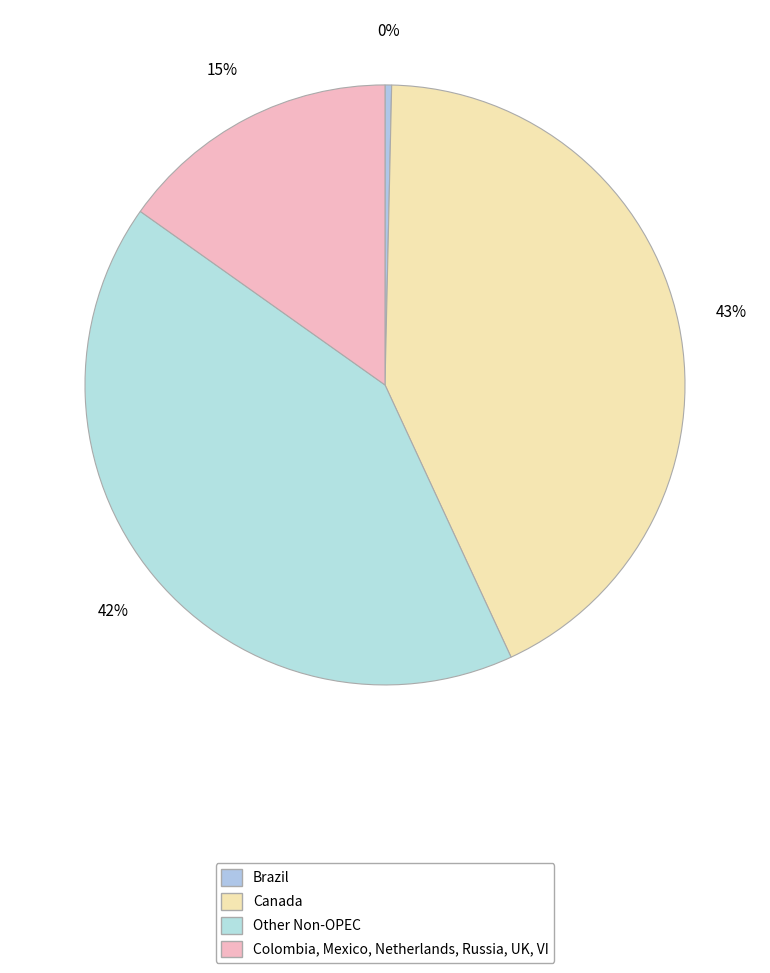

Count the number of slices in the pie.

4